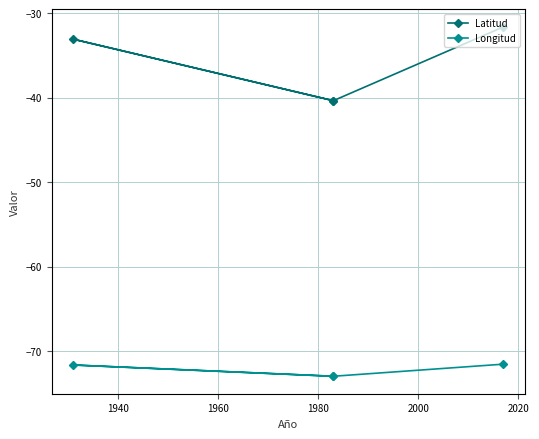

How many data points in Latitud are above -33?

1